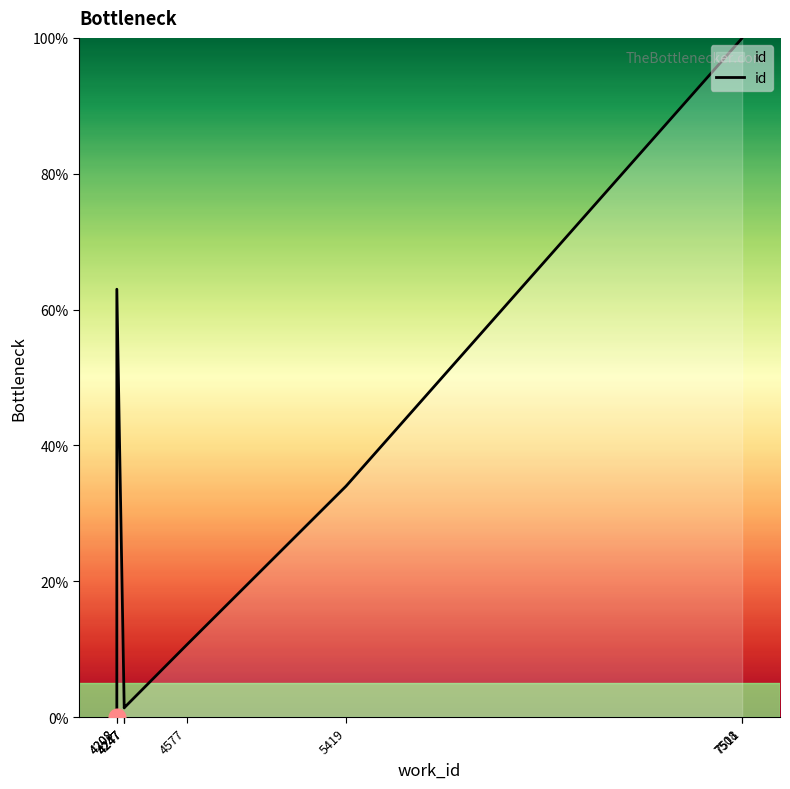

Does the chart have visible grid lines?

No